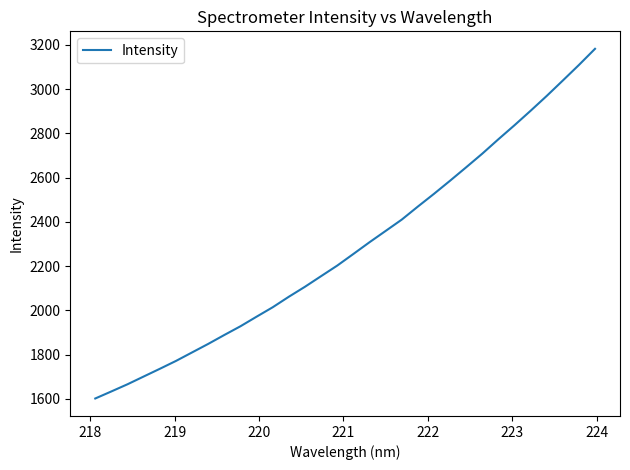

What is the difference between the second highest and second lowest values?

1475.2